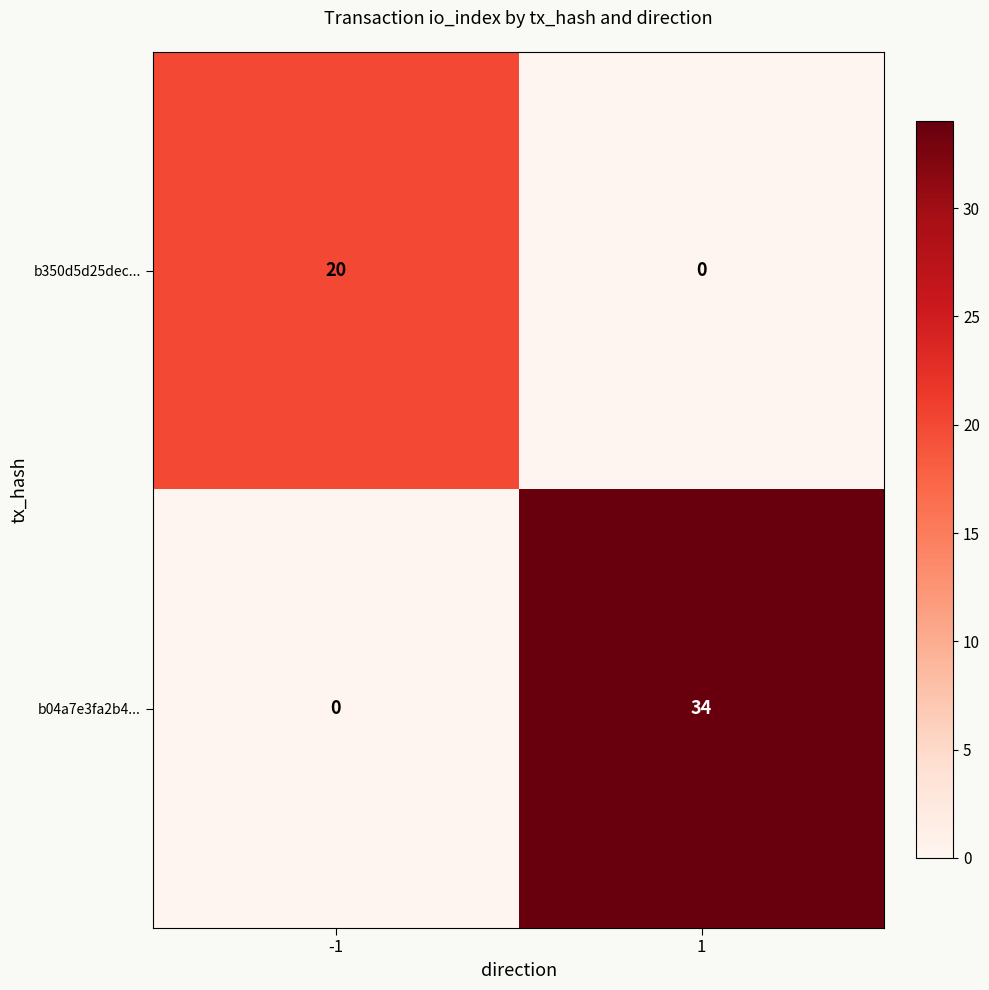

What is the sum of all b04a7e3fa2b4... values?

34